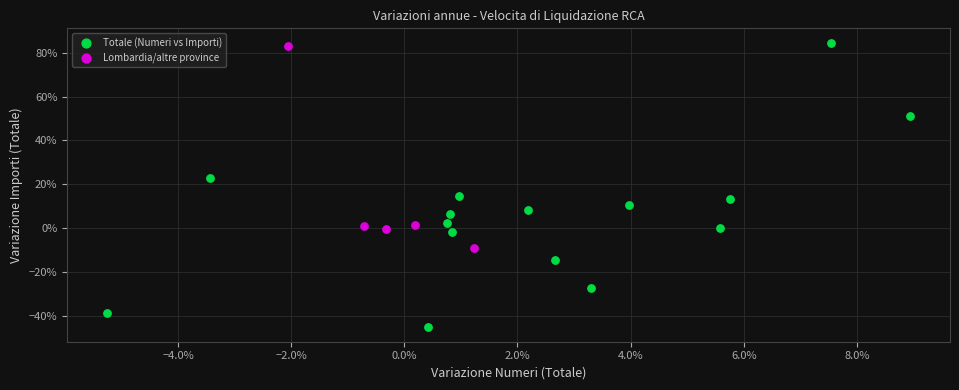

Which series has the largest Y range (max minus min)?

Totale (Numeri vs Importi)